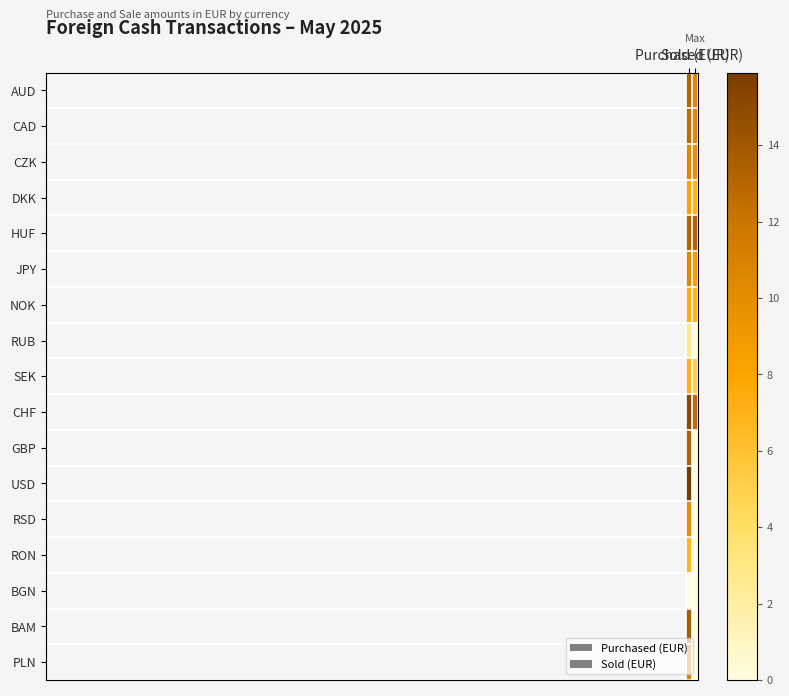

At how many categories does at least one series exceed 14?

1